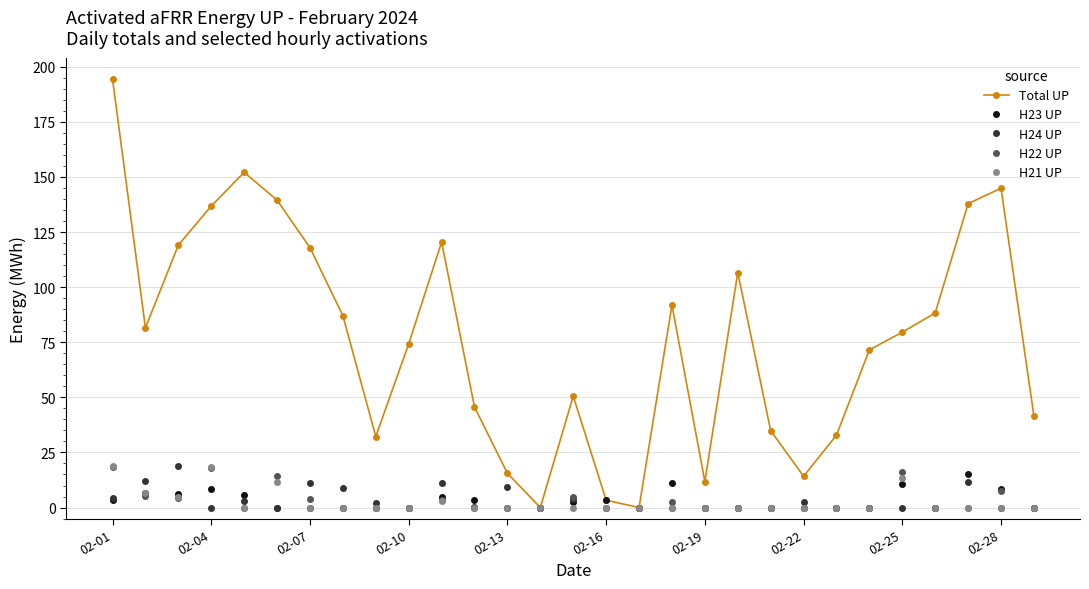

What is the difference between the maximum and second lowest values in the H21 UP series?

18.7